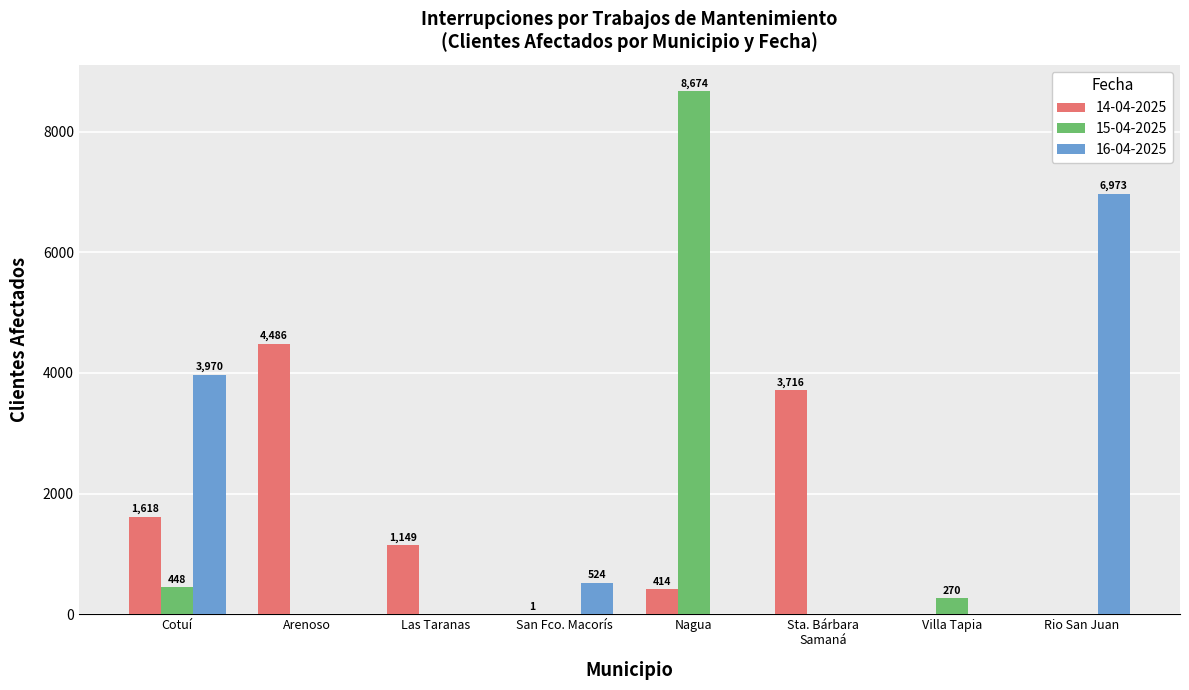

Which series has the largest total across all categories?

16-04-2025